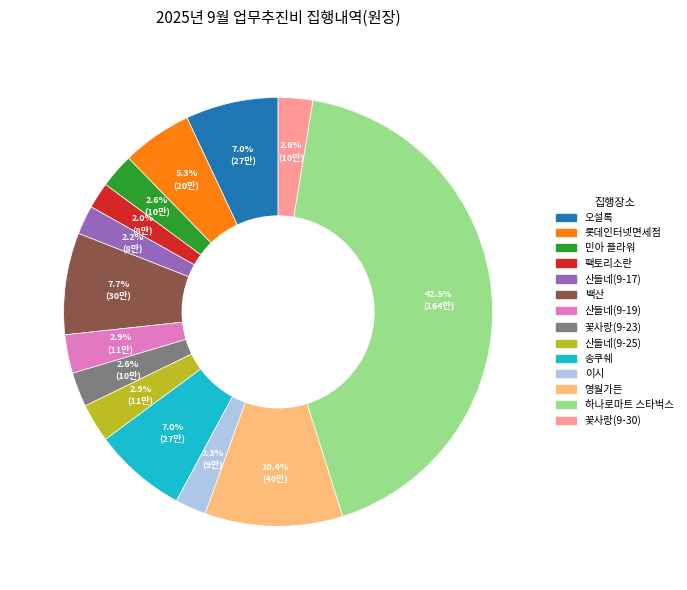

Which category has the biggest portion of the pie?

하나로마트 스타벅스